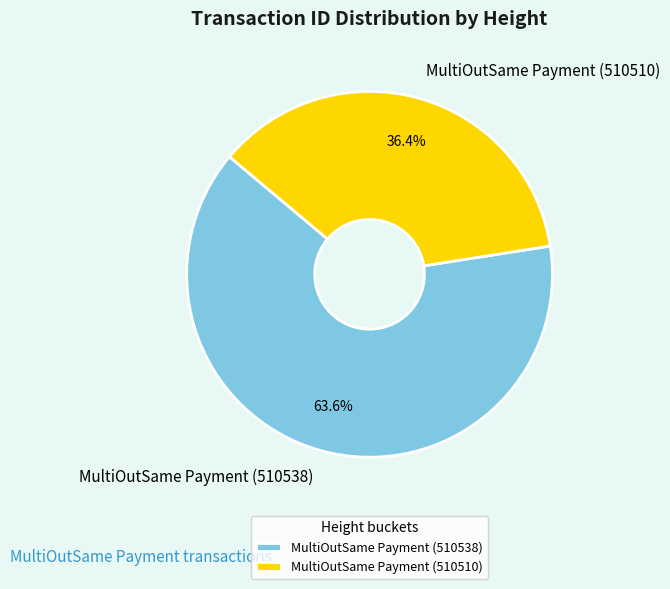

To the nearest percent, what is the combined percentage of MultiOutSame Payment (510538) and MultiOutSame Payment (510510)?

100%